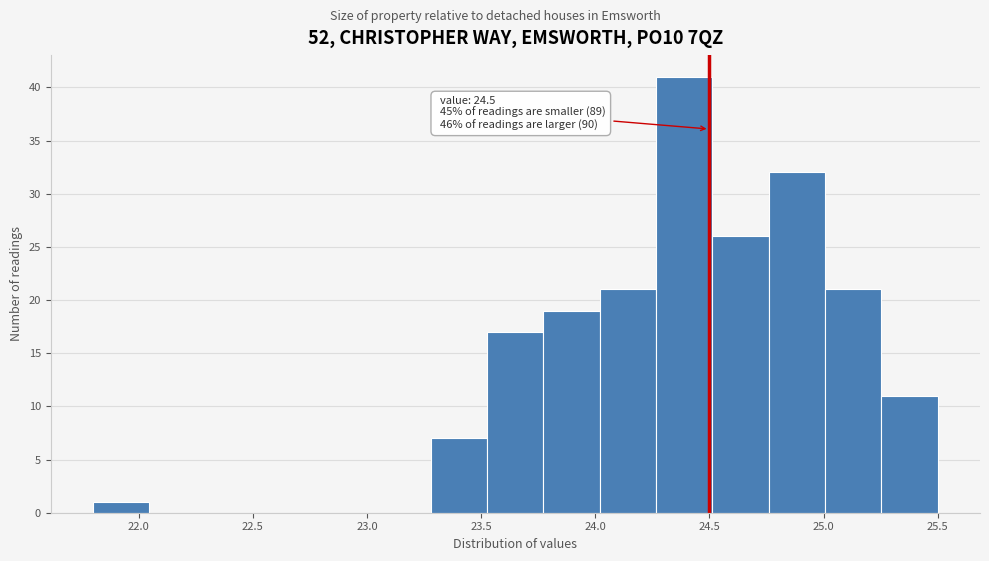

Which range on the x-axis has the tallest bar?

24.25 to 24.50